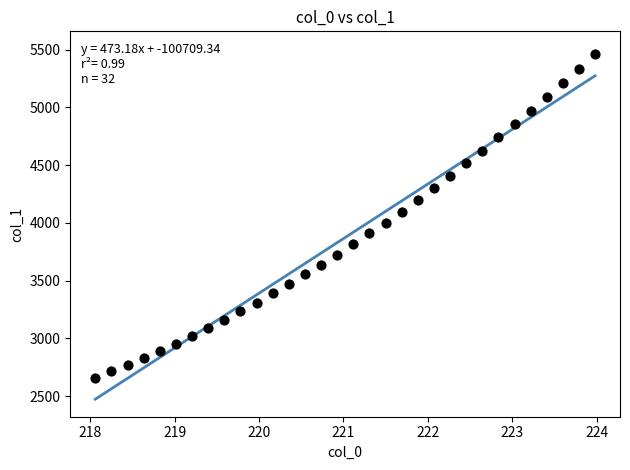

What is the range of X values (max minus min)?

5.9